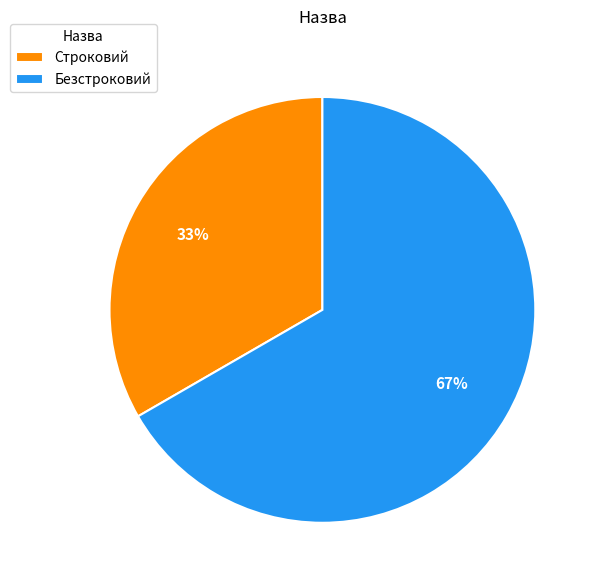

True or false: Строковий accounts for 33% of the total.

True